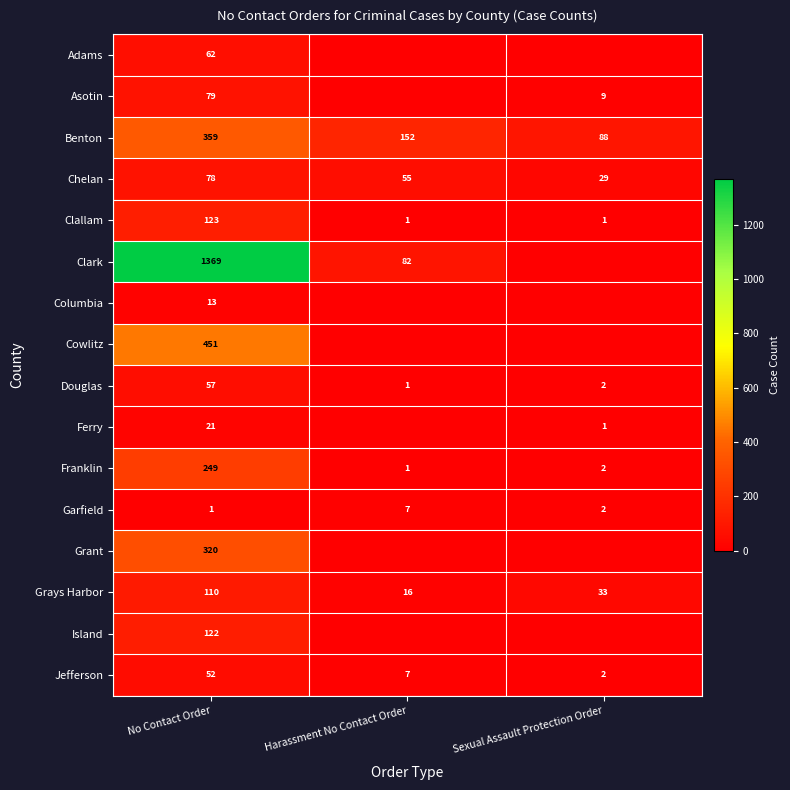

Count the Benton values in the range 88 to 359.

3